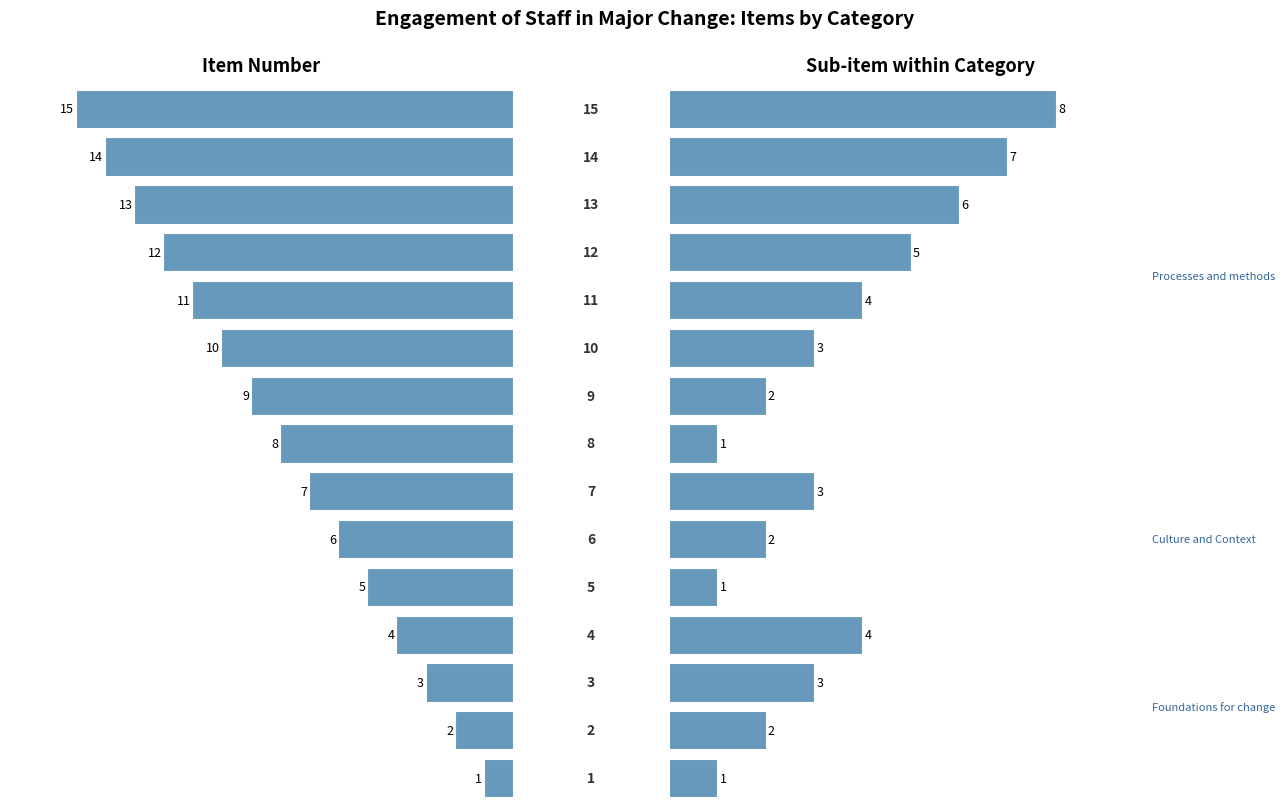

True or false: Sub-item within Category has a value of 6 at 10.

False